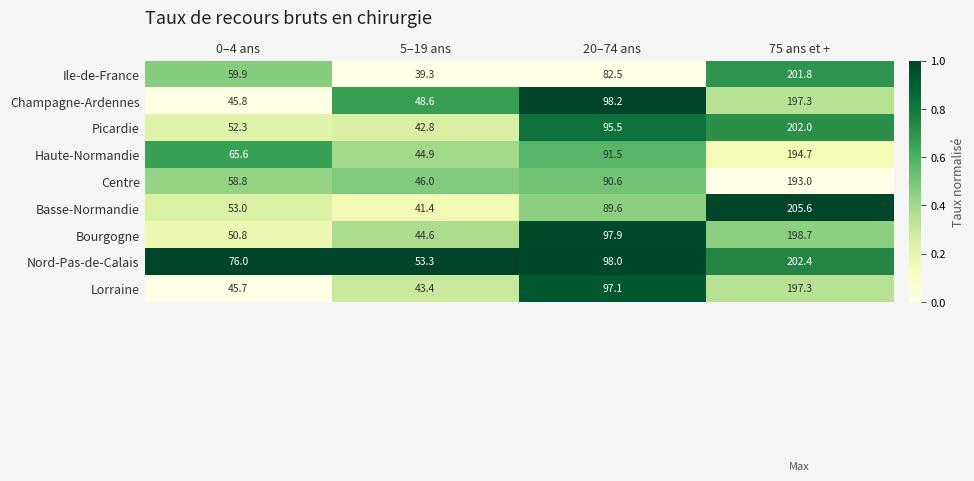

Which label corresponds to the largest value in the chart?

75 ans et +